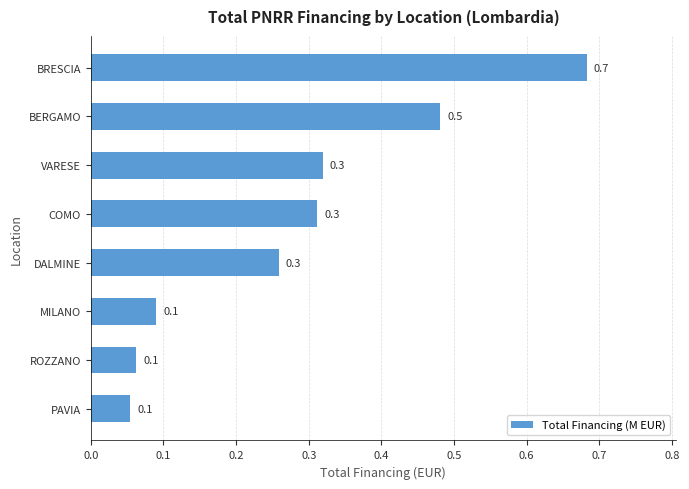

Which has a higher value, ROZZANO or BRESCIA?

BRESCIA